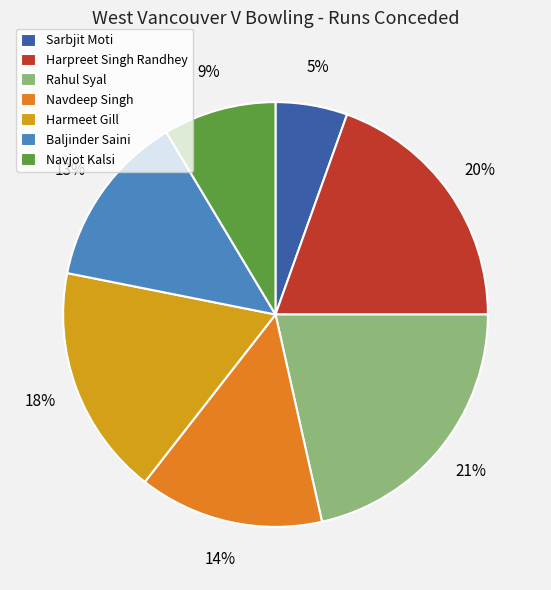

Approximately how many times larger is the value at Rahul Syal compared to Harmeet Gill?

1.2